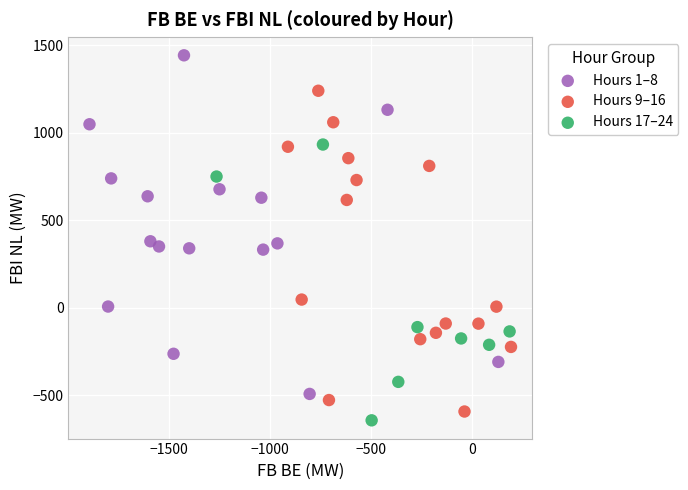

What are all the series names shown in the legend?

Hours 1–8, Hours 9–16, Hours 17–24